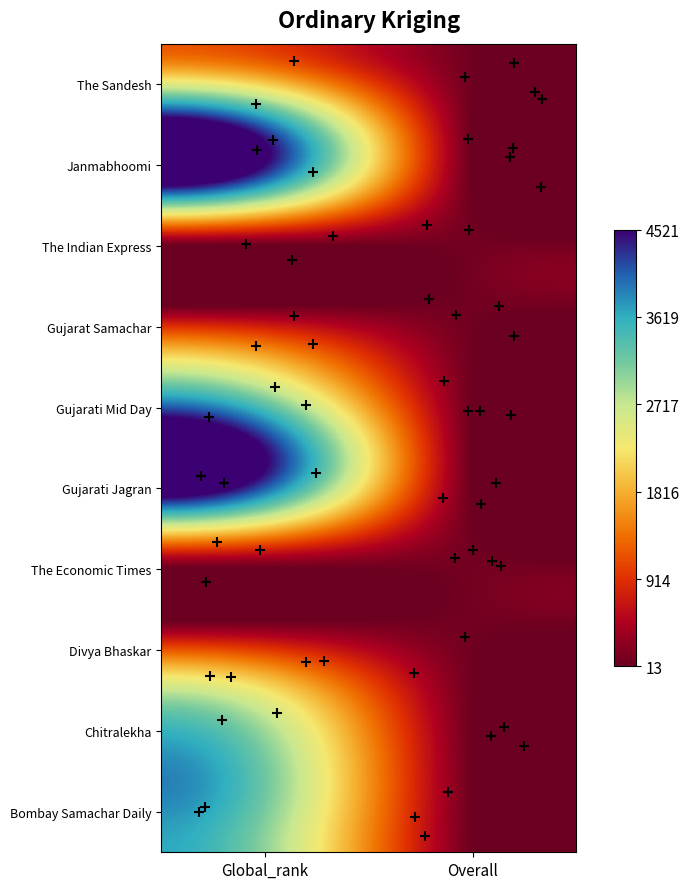

Which label corresponds to the smallest value in the chart?

Global_rank